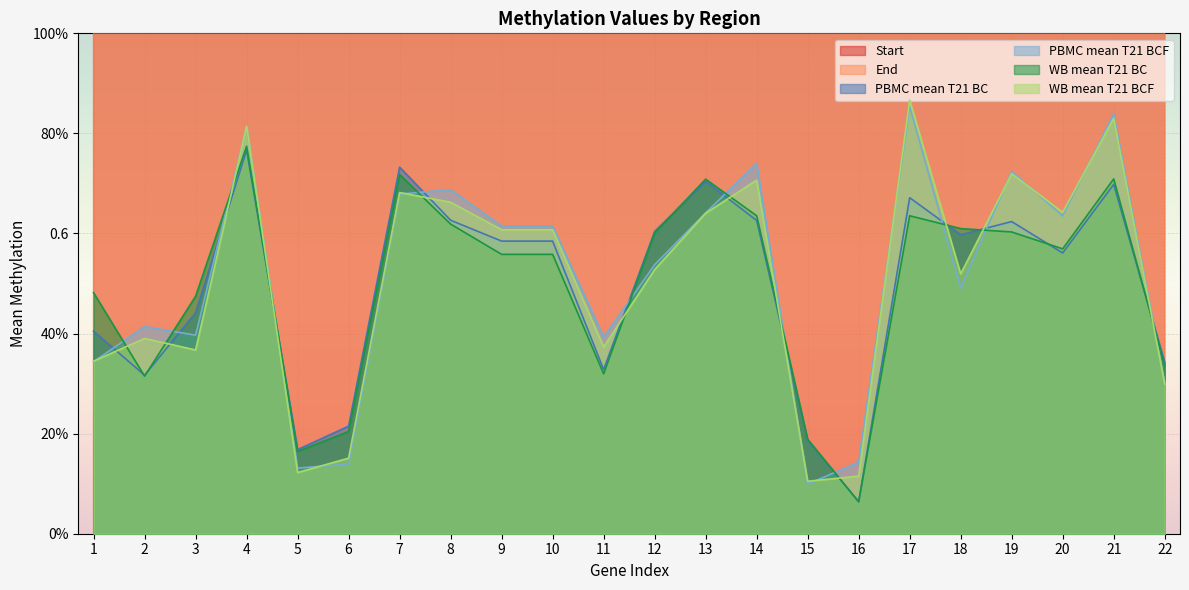

Where is the first local minimum for WB mean T21 BC?

2